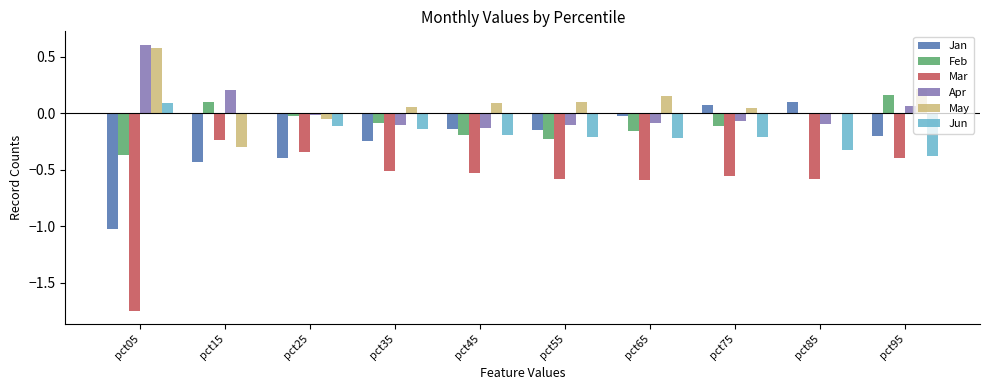

Which label corresponds to the largest value in the chart?

pct05